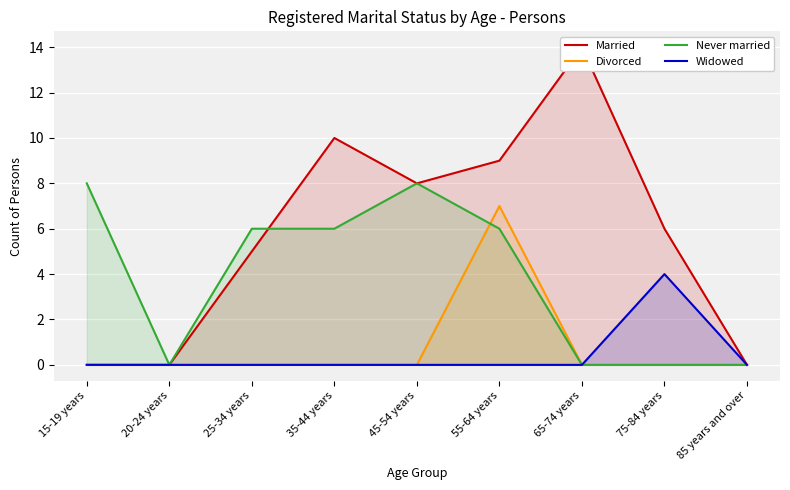

At which category is the sum across all series the highest?

55-64 years